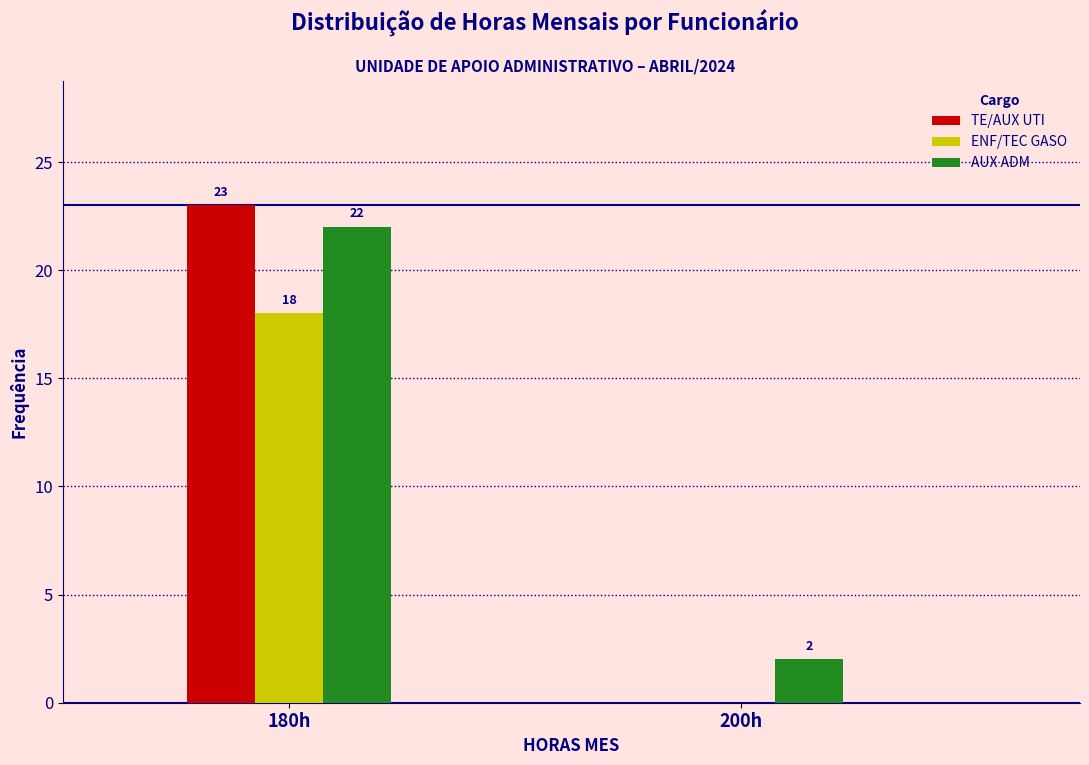

What value does the TE/AUX UTI series have at 180h?

23